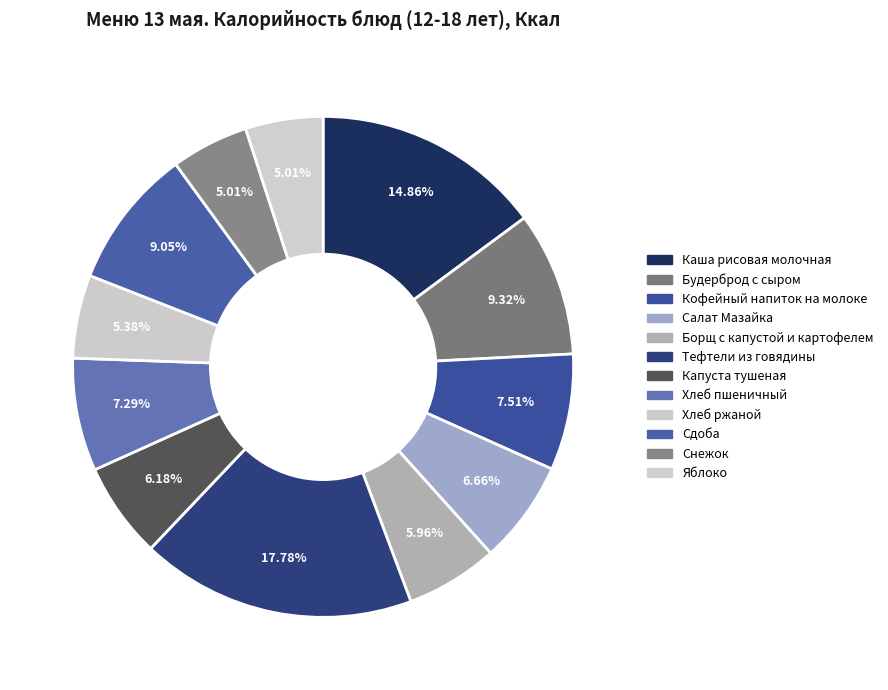

Rank the categories by value from lowest to highest.

Снежок, Яблоко, Хлеб ржаной, Борщ с капустой и картофелем, Капуста тушеная, Салат Мазайка, Хлеб пшеничный, Кофейный напиток на молоке, Сдоба, Будерброд с сыром, Каша рисовая молочная, Тефтели из говядины